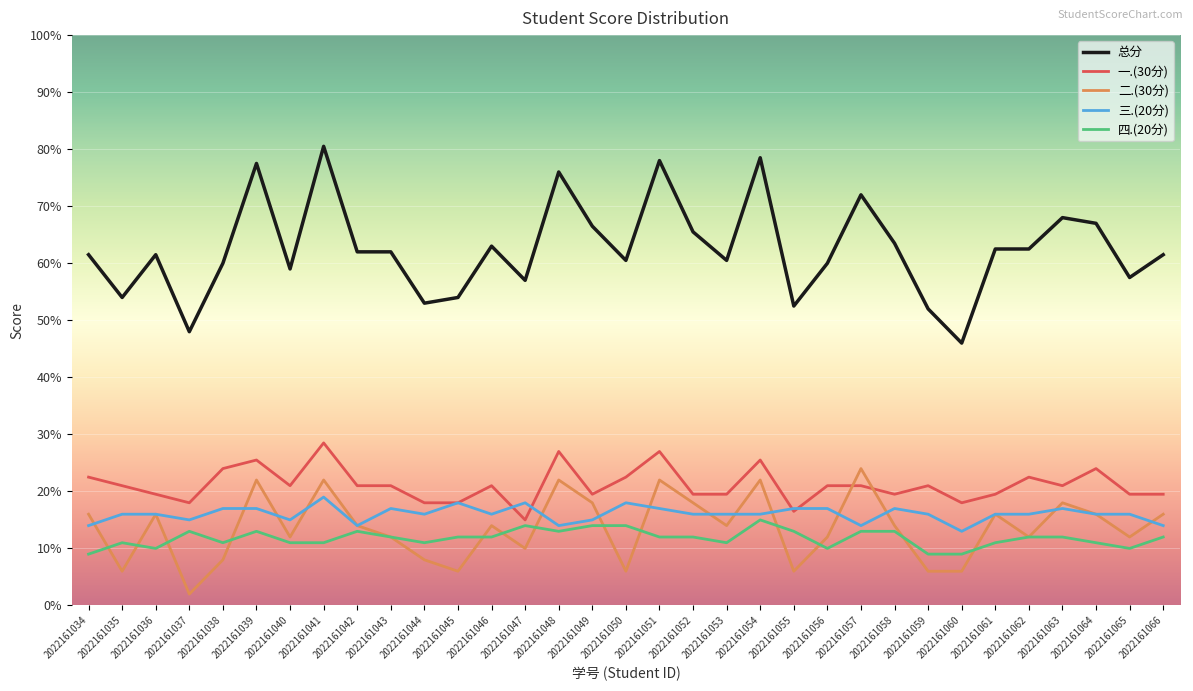

Is it true that 三.(20分) equals 30.6 at 2022161041?

False